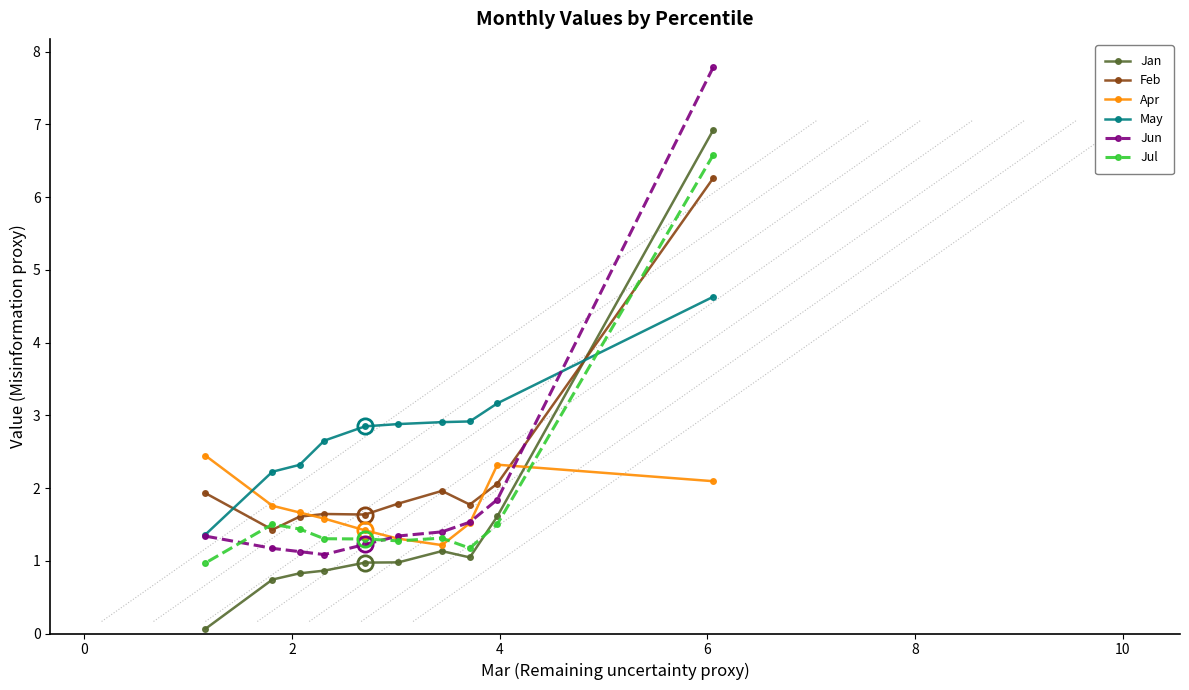

What is the value of the Apr point at the 10th from the left?

2.1